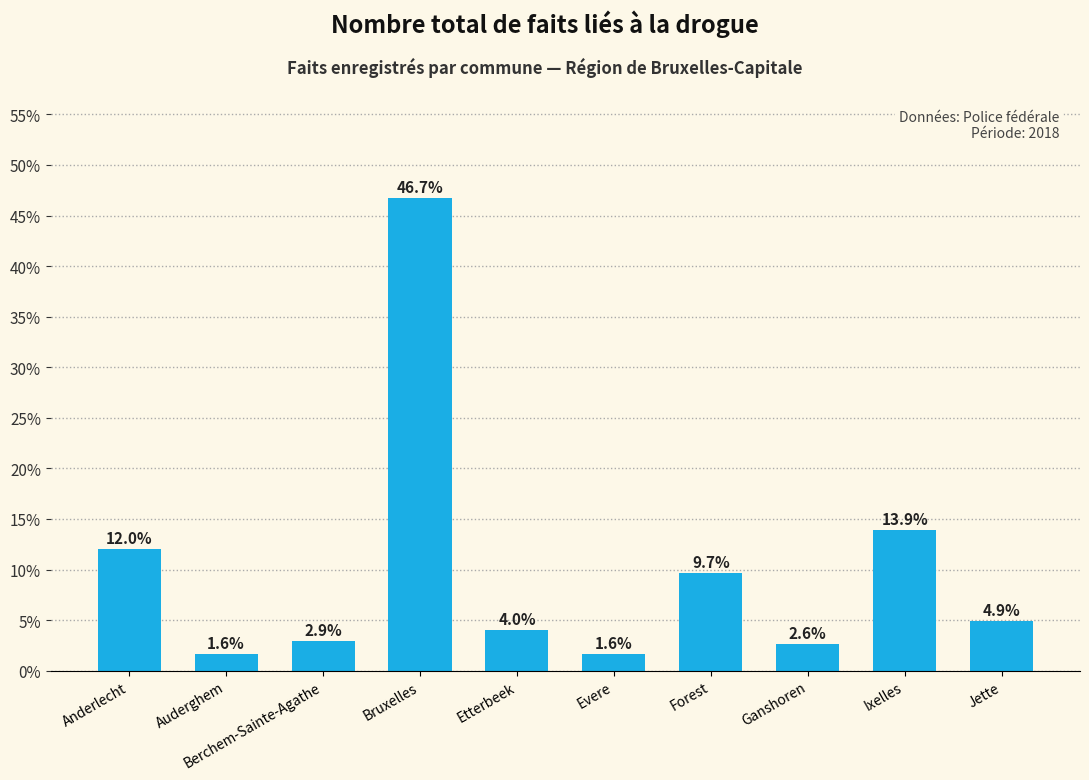

At which label is the value closest to 24?

Ixelles